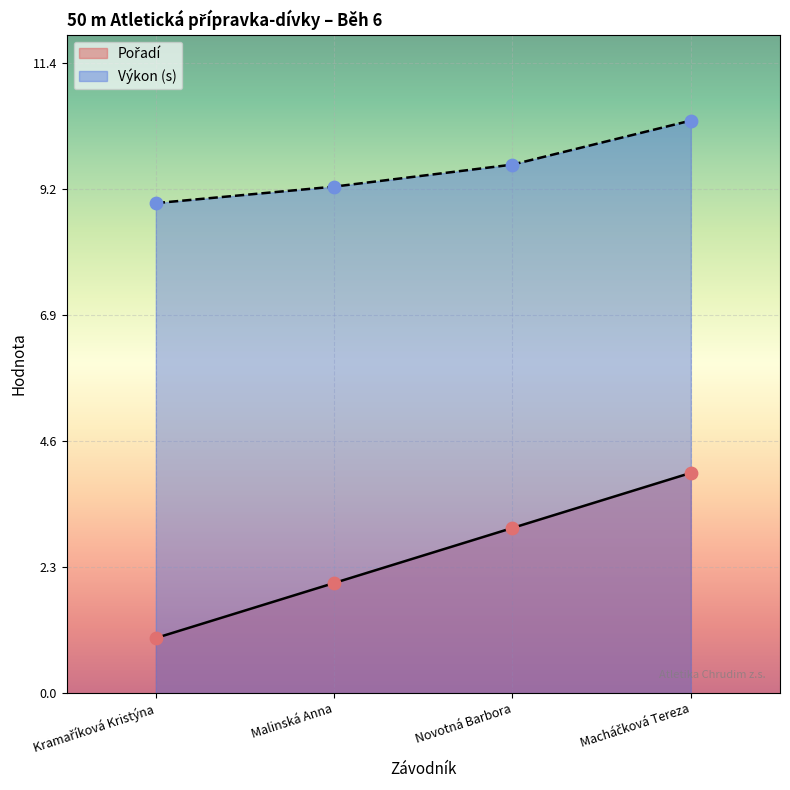

Is the value of Výkon at Novotná Barbora greater than the value of Pořadí at Macháčková Tereza?

Yes